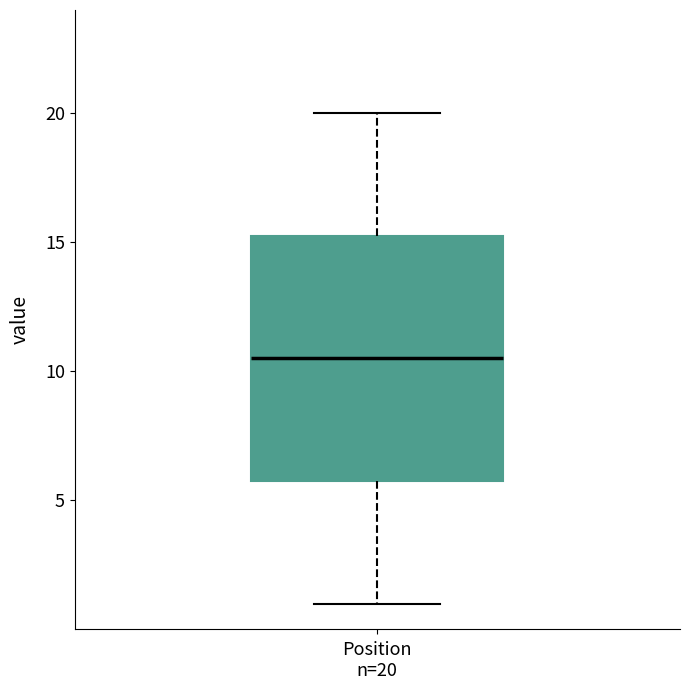

Read this box plot against the y-axis: the position of the median line, the range covered by the box, and the ends of both whiskers. The values are not printed on the chart, so give them approximately, as read against the axis.

median 10.5, box 6.0 to 15.5, whiskers 1.0 to 20.0